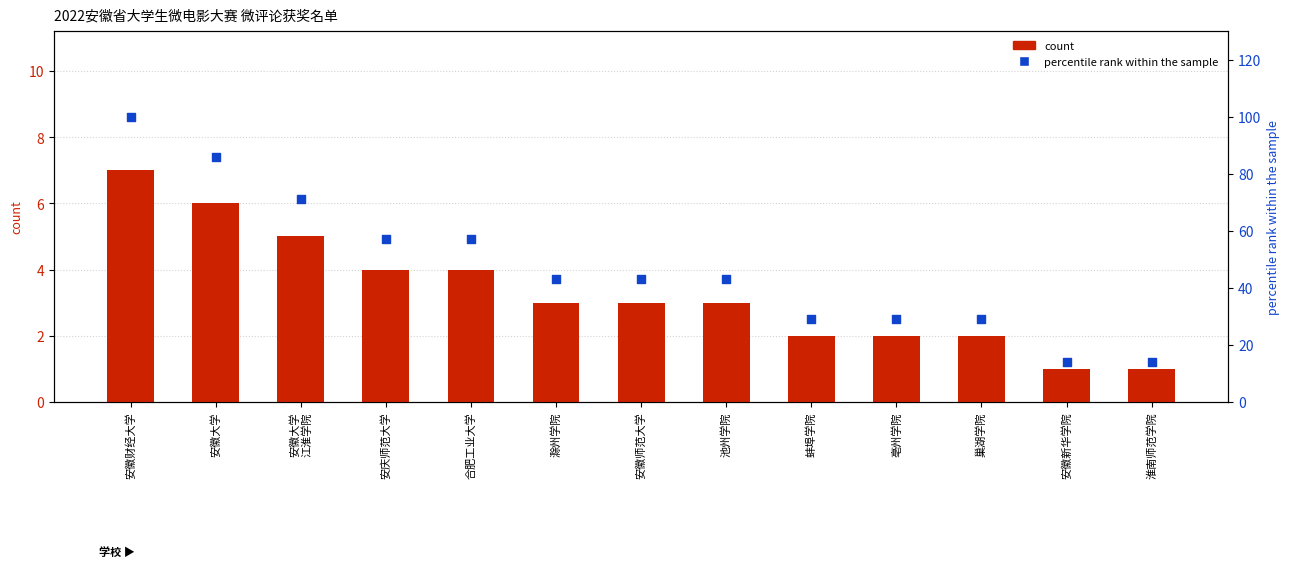

Which series has the widest spread of Y values?

percentile rank within the sample